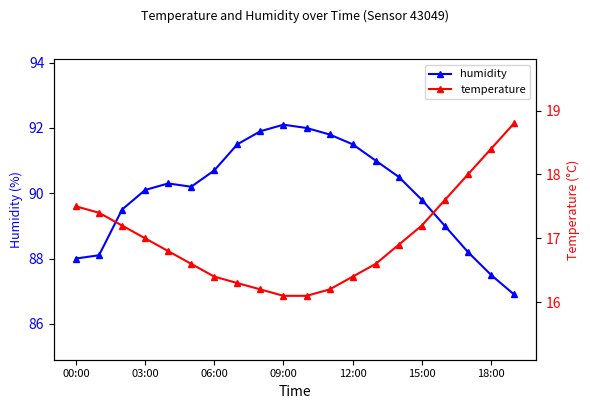

Where does the humidity series first go above 90?

03:00